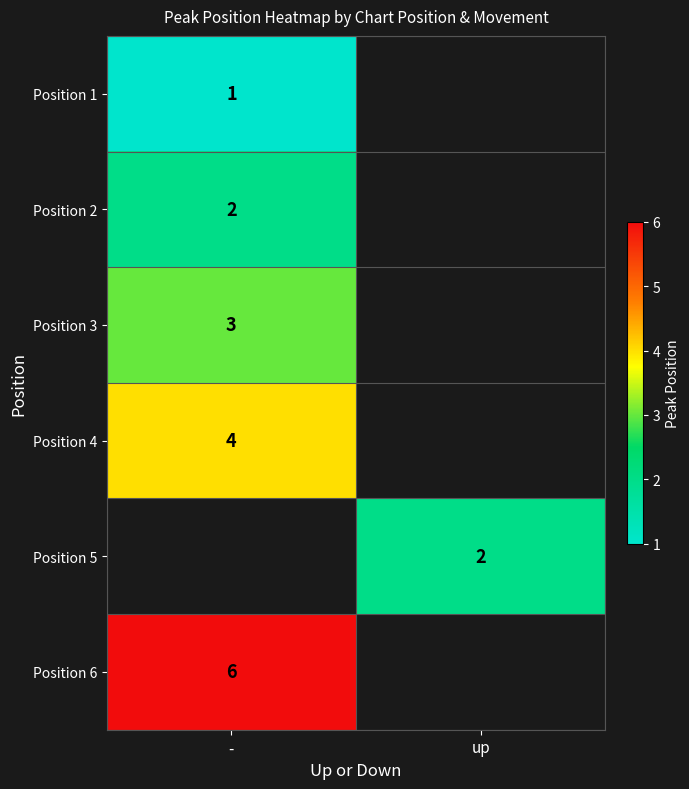

The Position 6 series shows 3.1 at -. True or false?

False